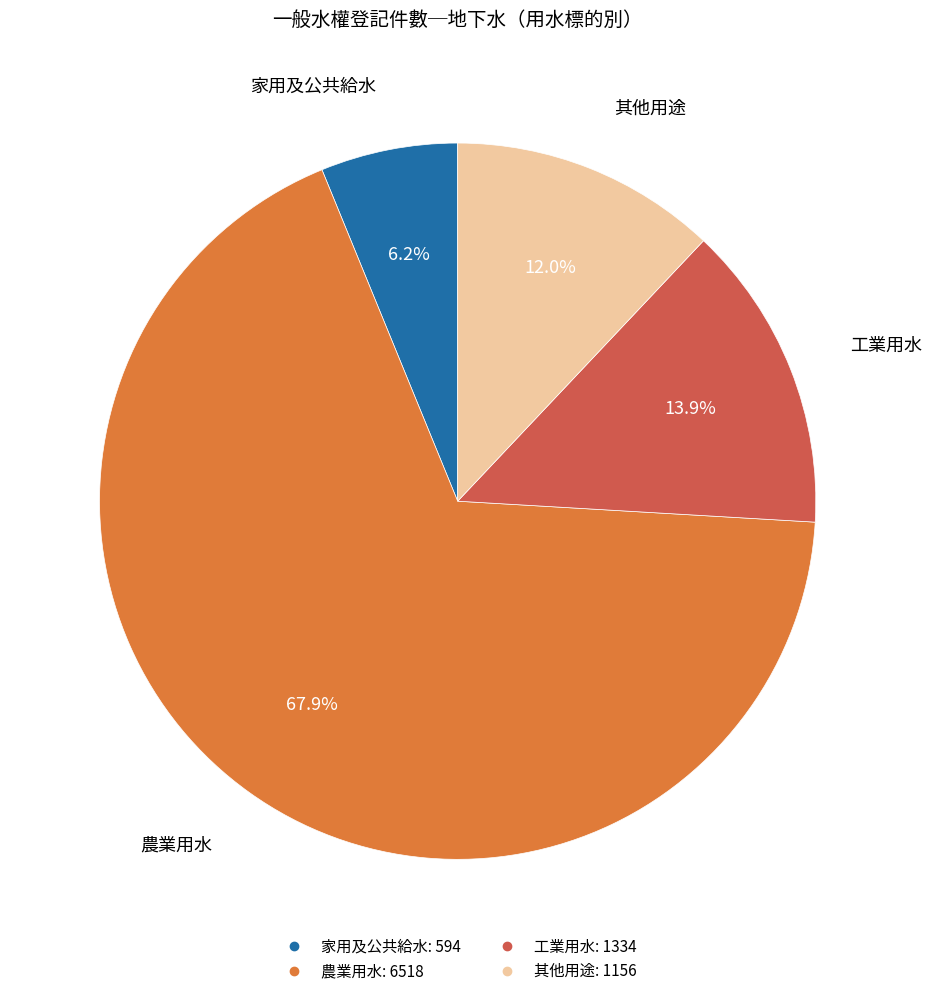

Rank the categories by value from highest to lowest.

農業用水, 工業用水, 其他用途, 家用及公共給水